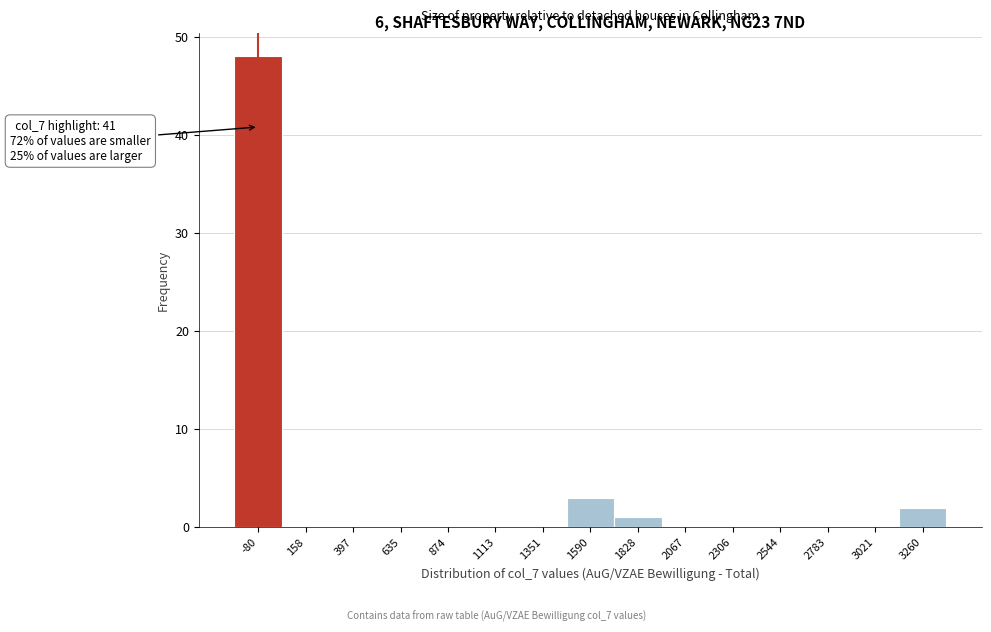

Reading left to right, list all the values displayed in this chart.

-80=48	158=0	397=0	635=0	874=0	1113=0	1351=0	1590=3	1828=1	2067=0	2306=0	2544=0	2783=0	3021=0	3260=2